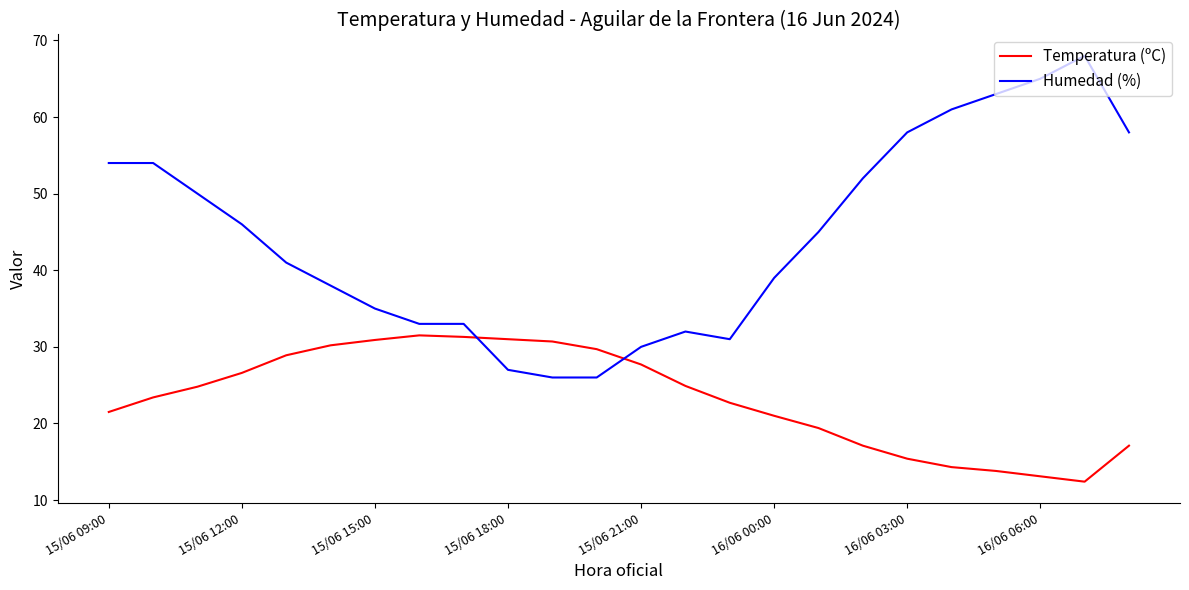

How many intersections are there between Humedad (%) and Temperatura (ºC)?

2